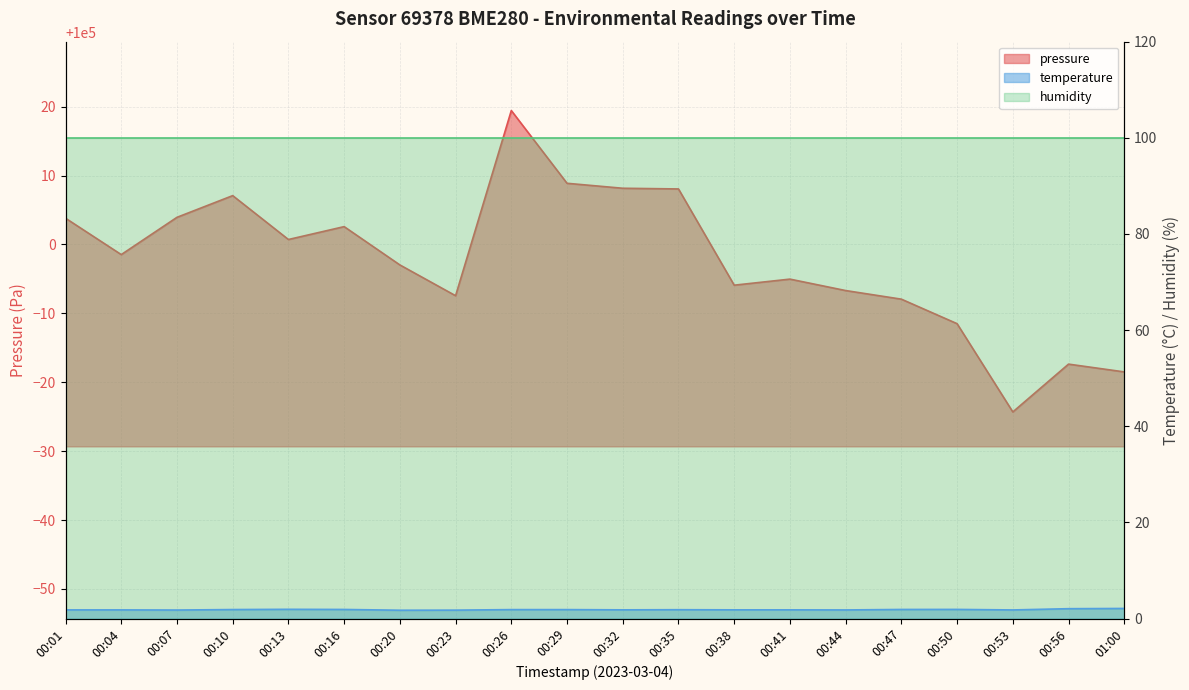

True or false: temperature and pressure intersect in this chart.

False